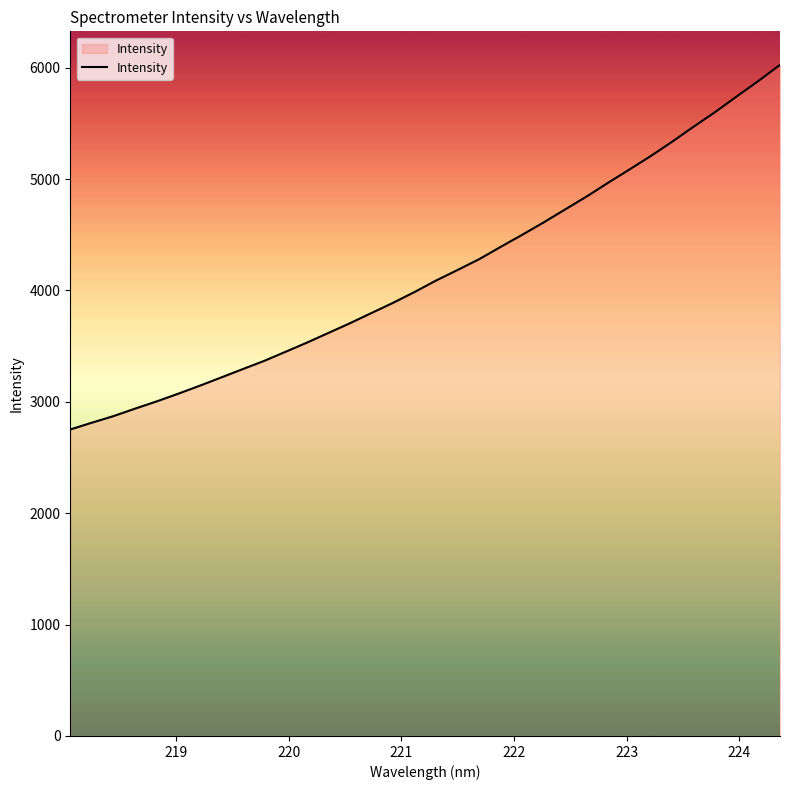

What is the minimum value shown in the chart?

2751.9